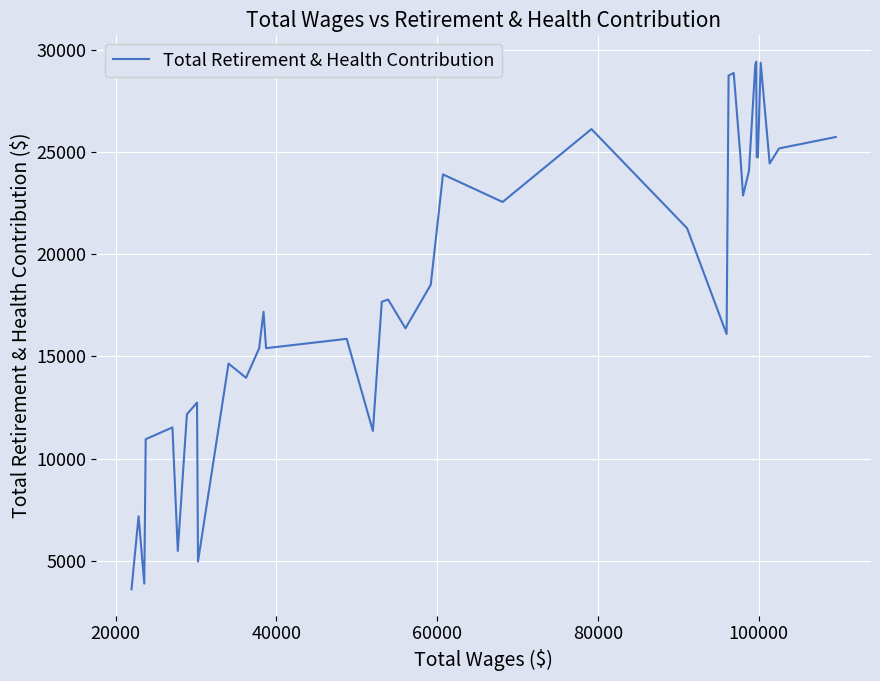

Is this an area chart (filled region under the line)?

No